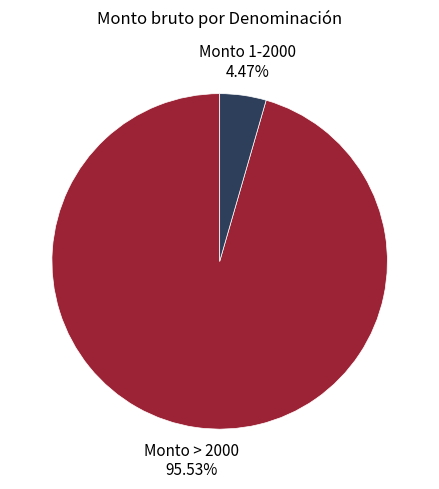

Which slice is the largest?

Monto > 2000